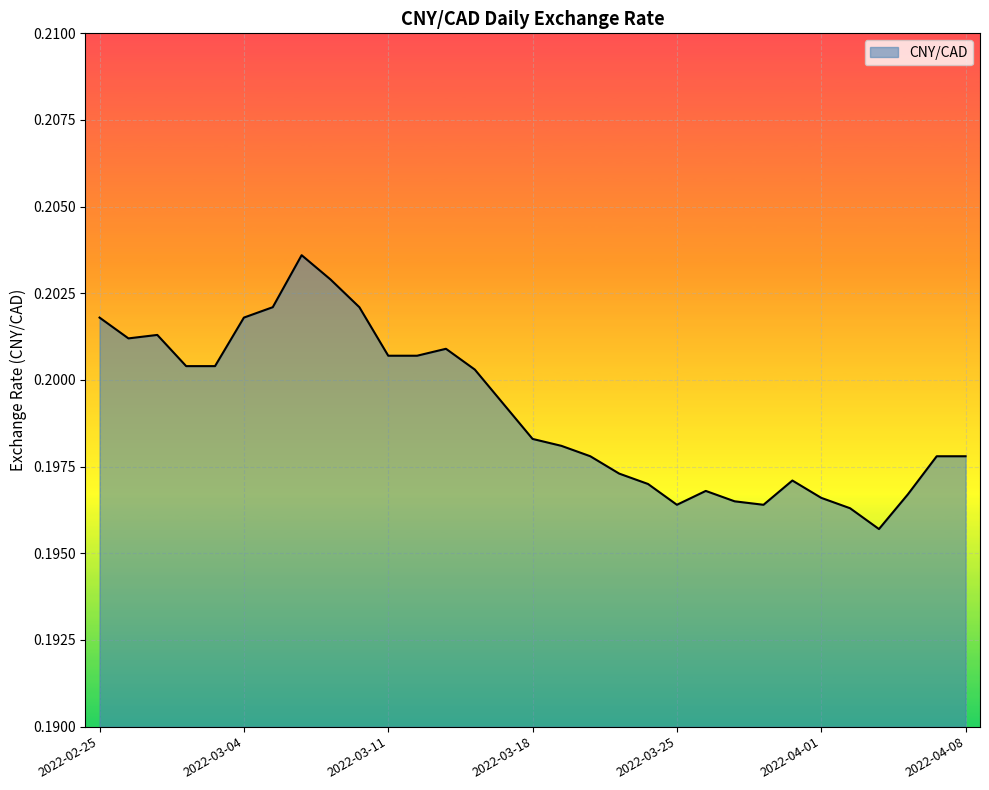

What is the smallest value displayed?

0.2